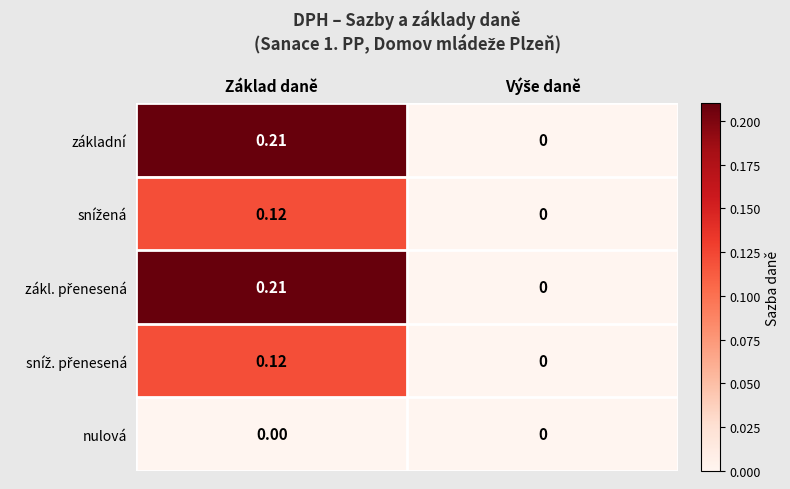

At which category is the sum across all series the highest?

Základ daně